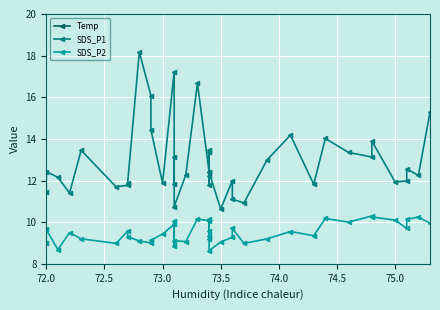

Is it true that Temp equals 35.4 at 31?

False